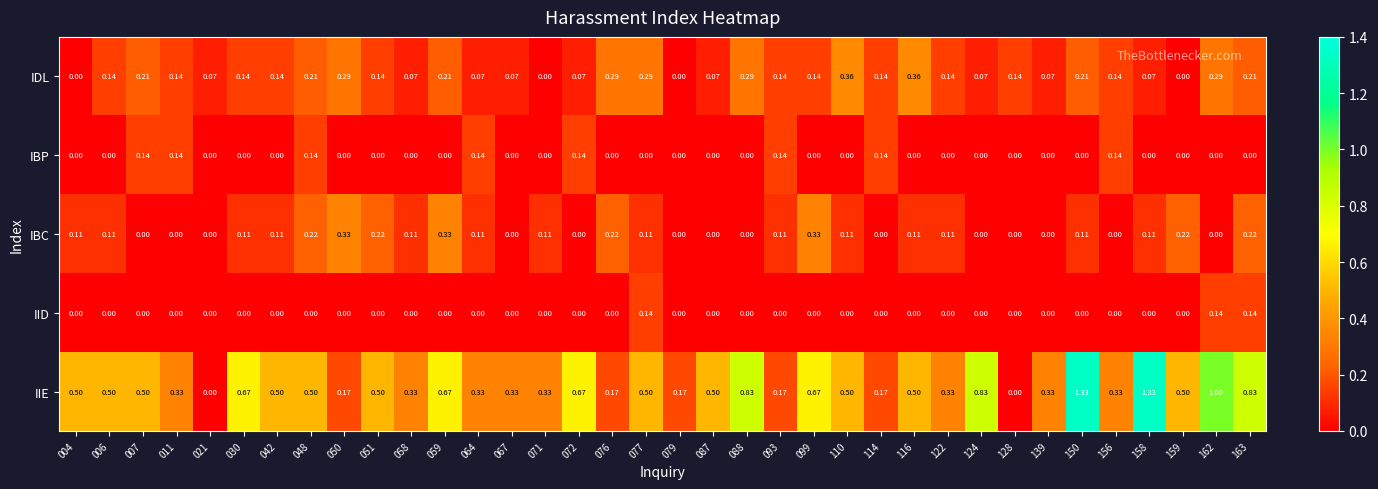

Which series changed the most between 007 and 116?

IDL